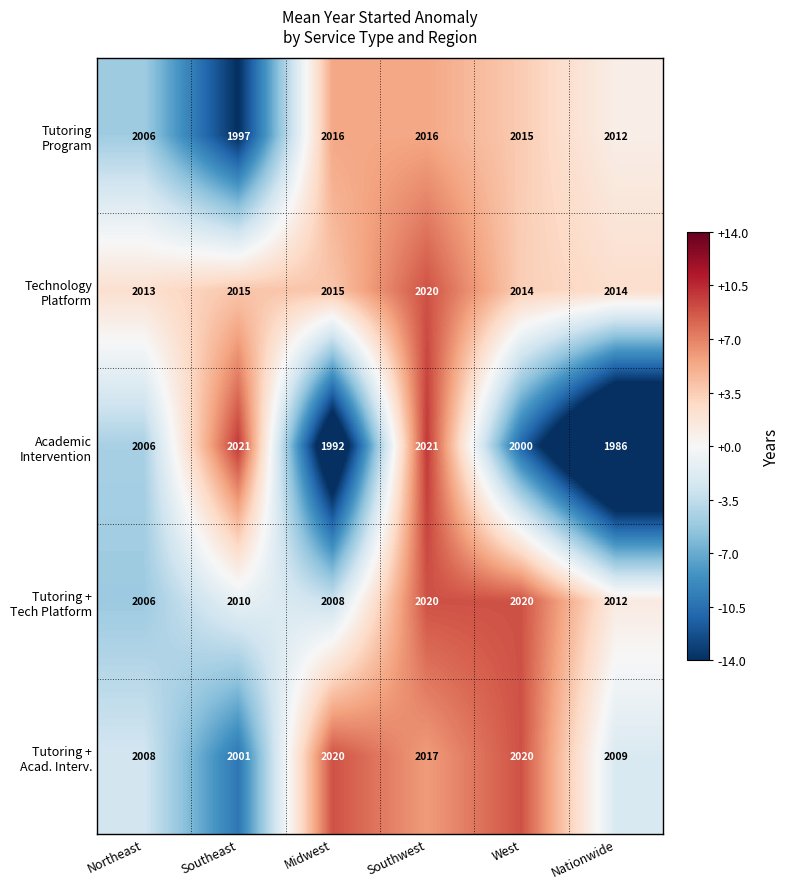

What is the difference between the highest and lowest values at Nationwide?

28